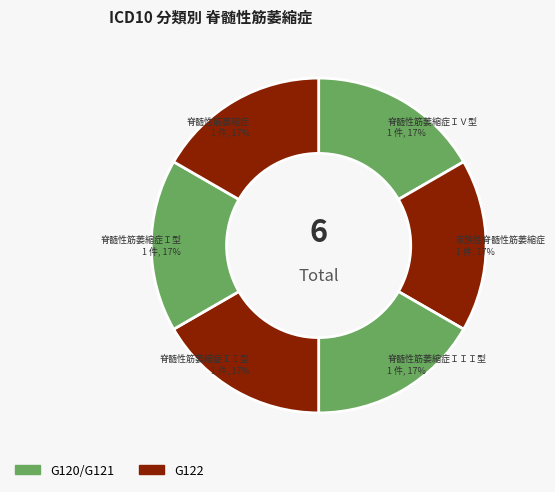

How many segments does this pie chart have?

6